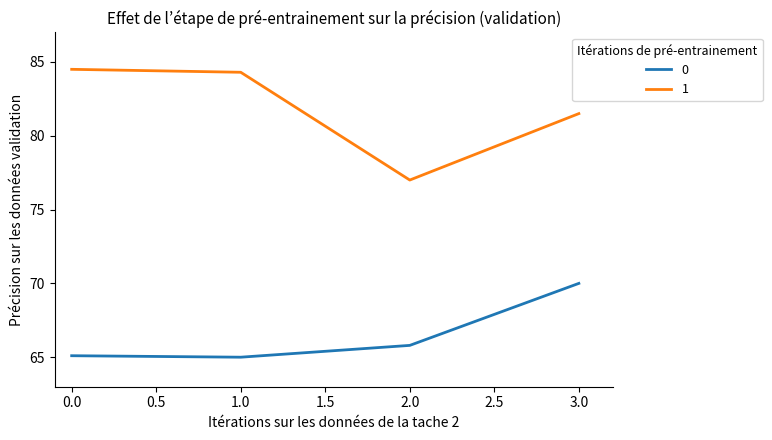

What position from the left is 2.0?

3